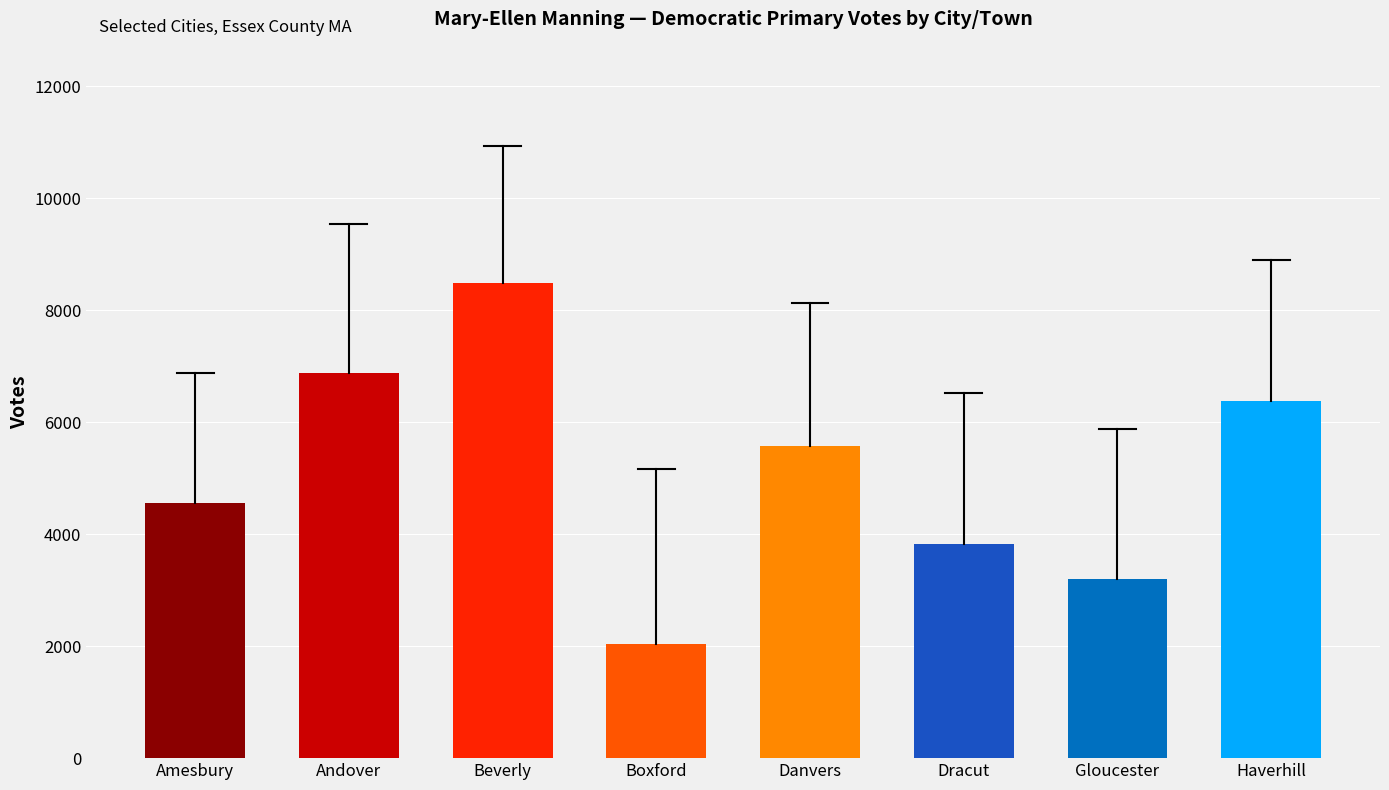

What is the smallest value displayed?

2031